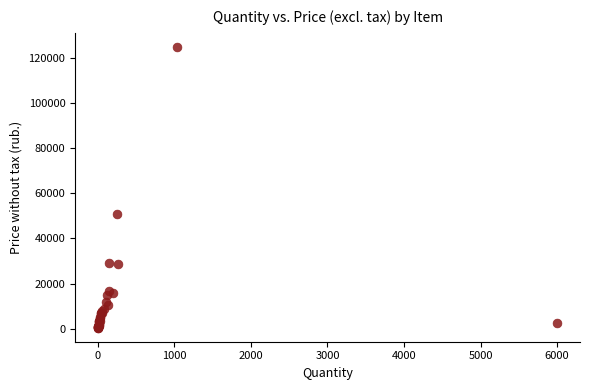

What Y value in the scatter plot is closest to 62640?

50625.0